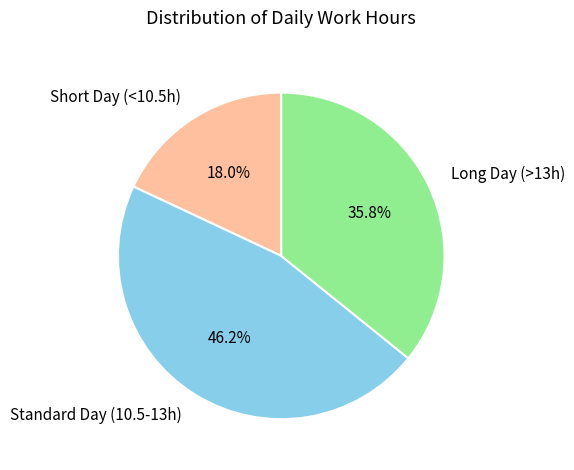

Which slice is the smallest?

Short Day (<10.5h)